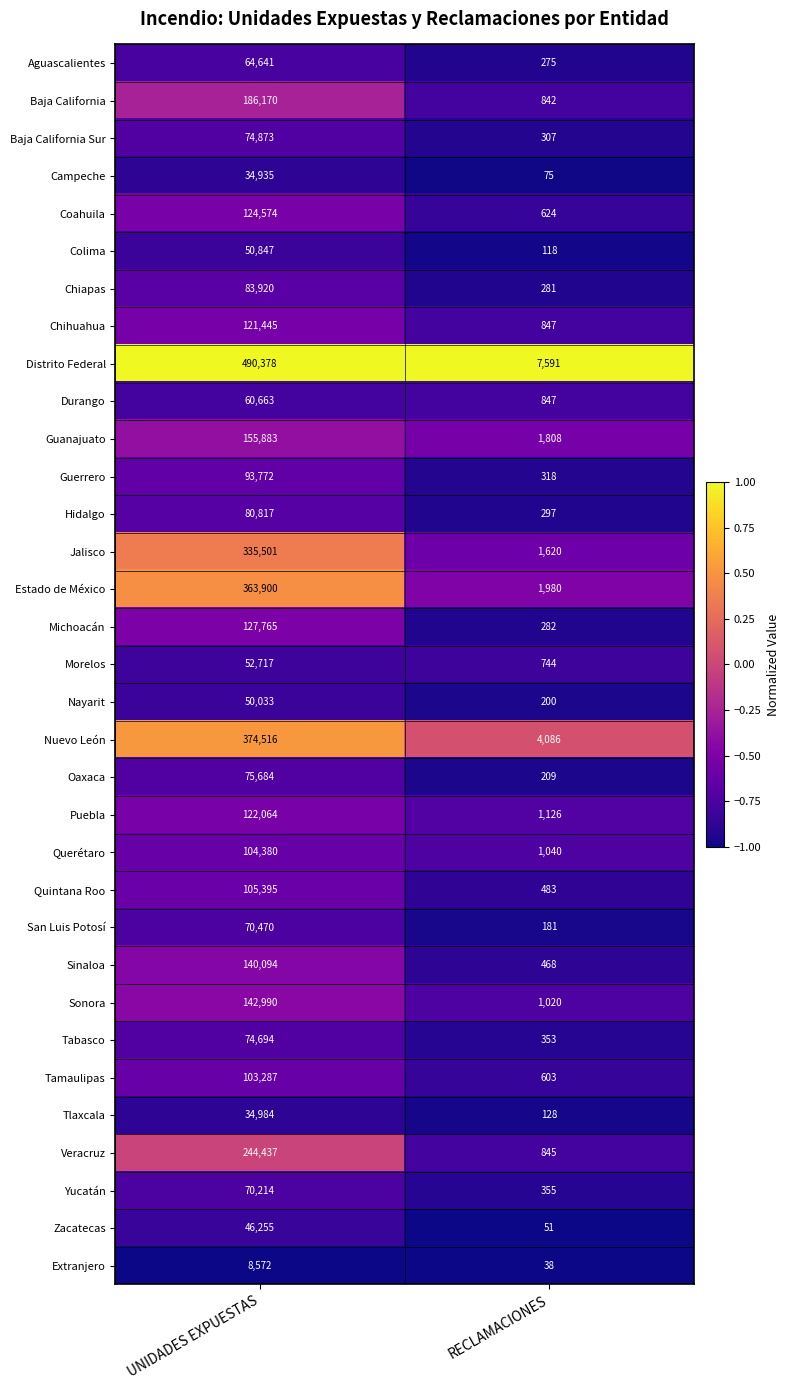

At UNIDADES EXPUESTAS, list the series in order from smallest to largest.

Extranjero, Campeche, Tlaxcala, Zacatecas, Nayarit, Colima, Morelos, Durango, Aguascalientes, Yucatán, San Luis Potosí, Tabasco, Baja California Sur, Oaxaca, Hidalgo, Chiapas, Guerrero, Tamaulipas, Querétaro, Quintana Roo, Chihuahua, Puebla, Coahuila, Michoacán, Sinaloa, Sonora, Guanajuato, Baja California, Veracruz, Jalisco, Estado de México, Nuevo León, Distrito Federal